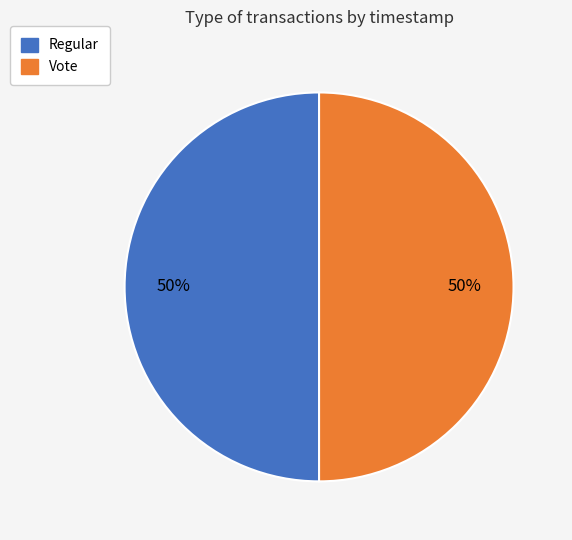

What is the ratio of the value at Regular to the value at Vote?

1.0